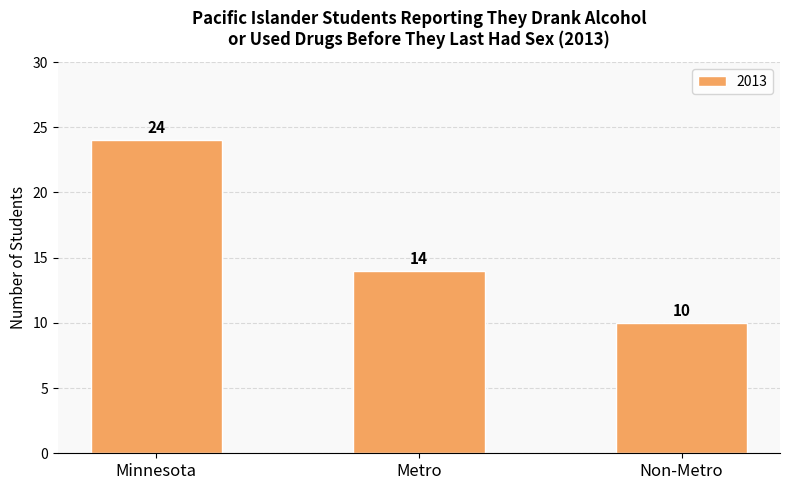

At which category does the chart reach its peak across all series?

Minnesota